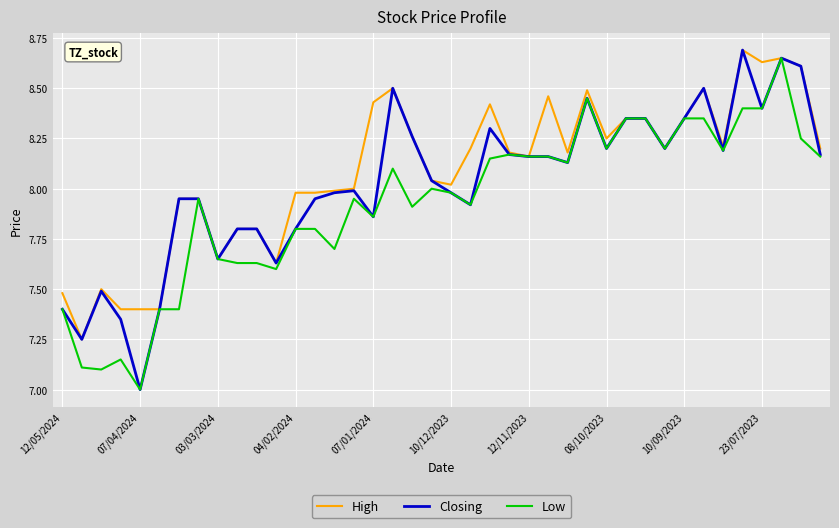

Rank the series by their average value, from lowest to highest.

Low, Closing, High